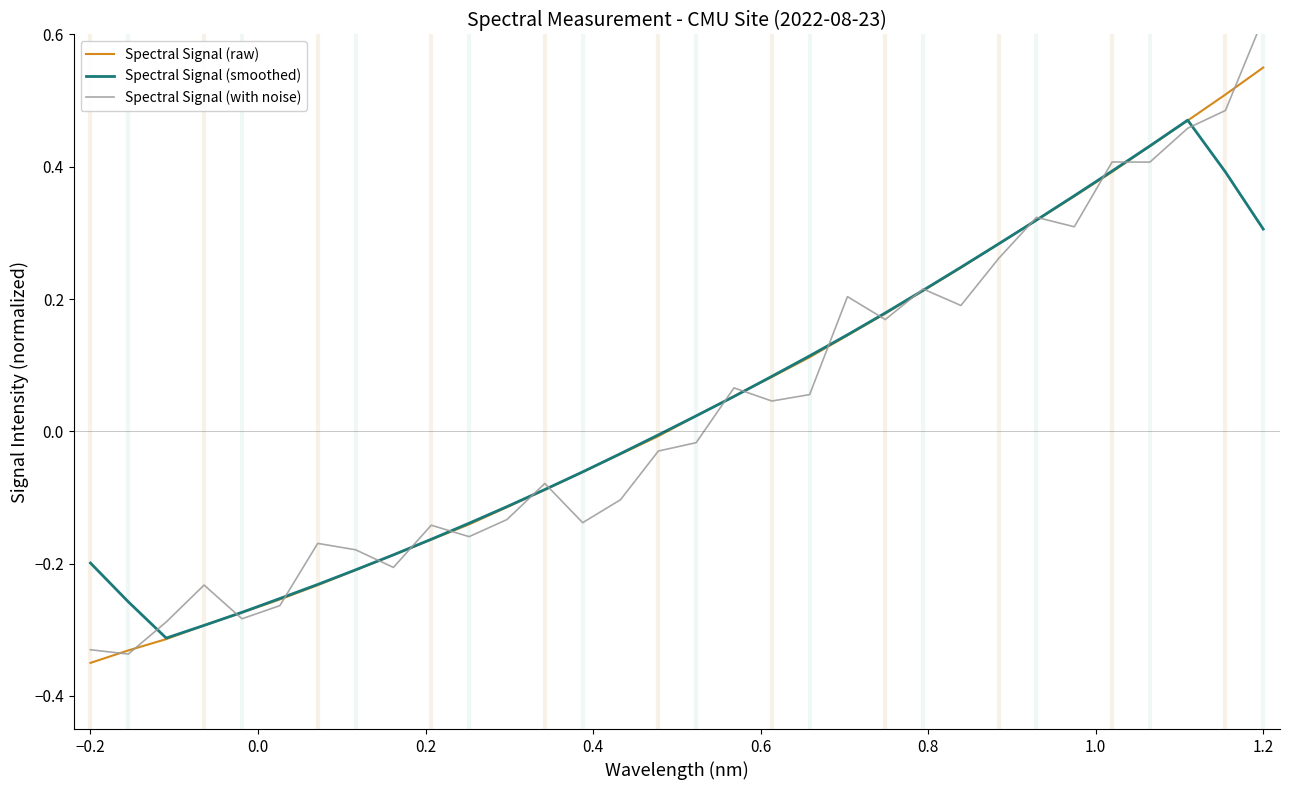

Is it true that Spectral Signal (raw) equals 0.6 at 1.2?

True